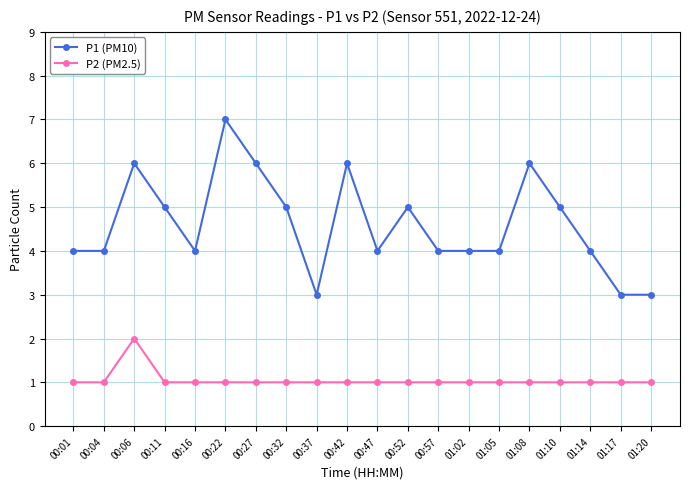

What position from the right is 00:52?

9